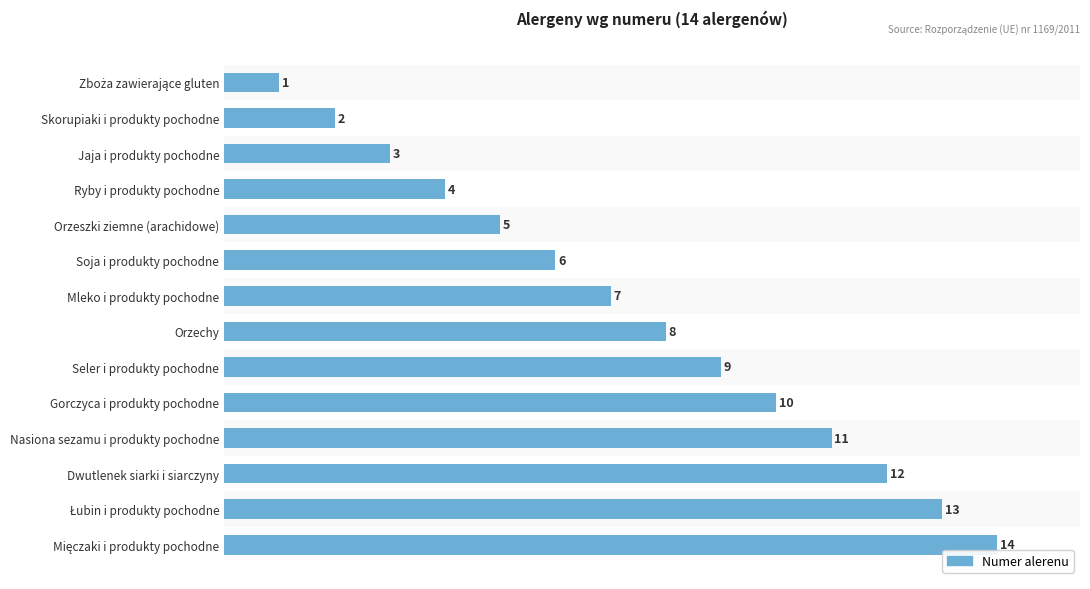

Between Seler i produkty pochodne and Nasiona sezamu i produkty pochodne, which is larger?

Nasiona sezamu i produkty pochodne